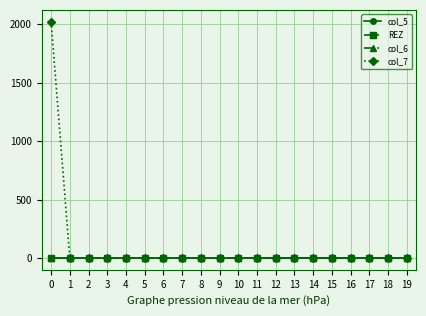

Which series has the widest spread of values?

col_7